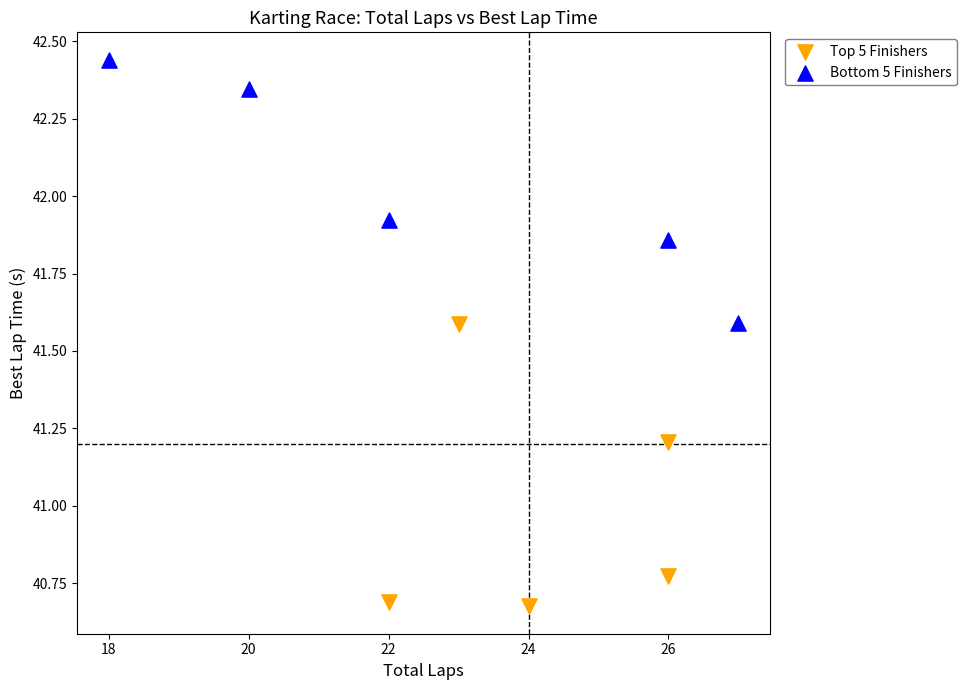

Which series reaches the minimum Y coordinate?

Top 5 Finishers